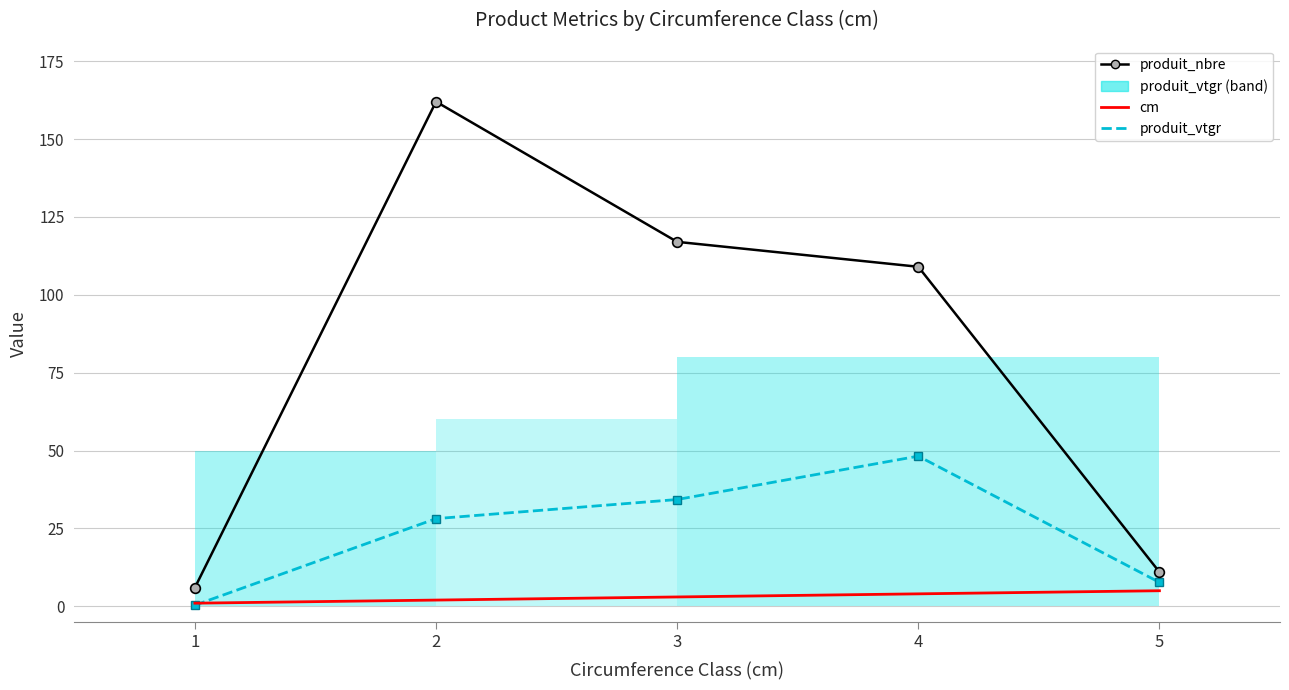

Rank the series by their average value, from highest to lowest.

produit_nbre, produit_vtgr, cm